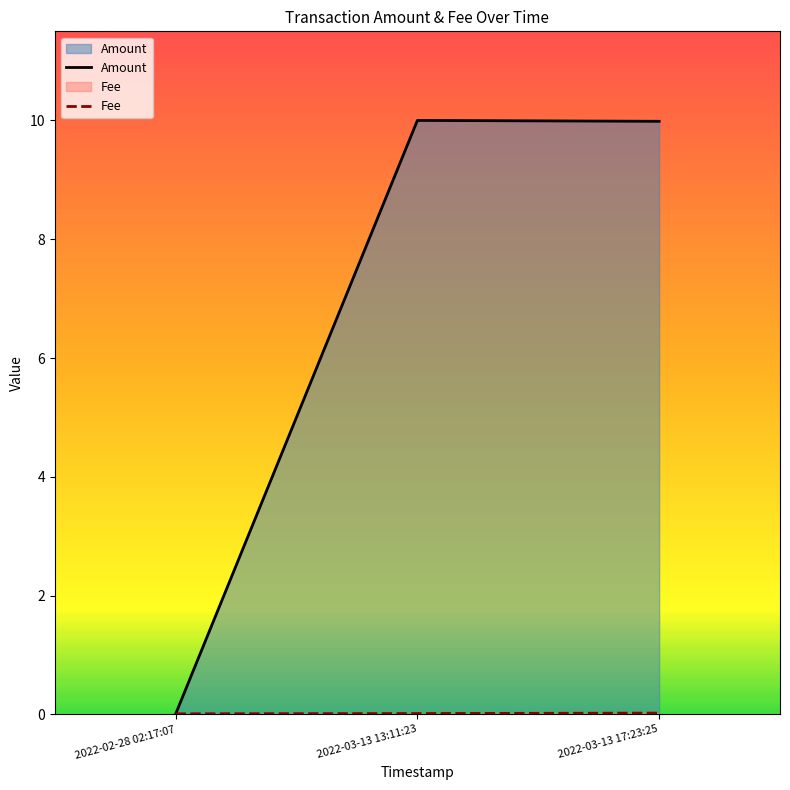

Reading left to right, list all the values displayed in this chart.

Amount: 2022-02-28 02:17:07=0.0	2022-03-13 13:11:23=10.0	2022-03-13 17:23:25=10.0
Fee: 2022-02-28 02:17:07=0.0	2022-03-13 13:11:23=0.0	2022-03-13 17:23:25=0.0